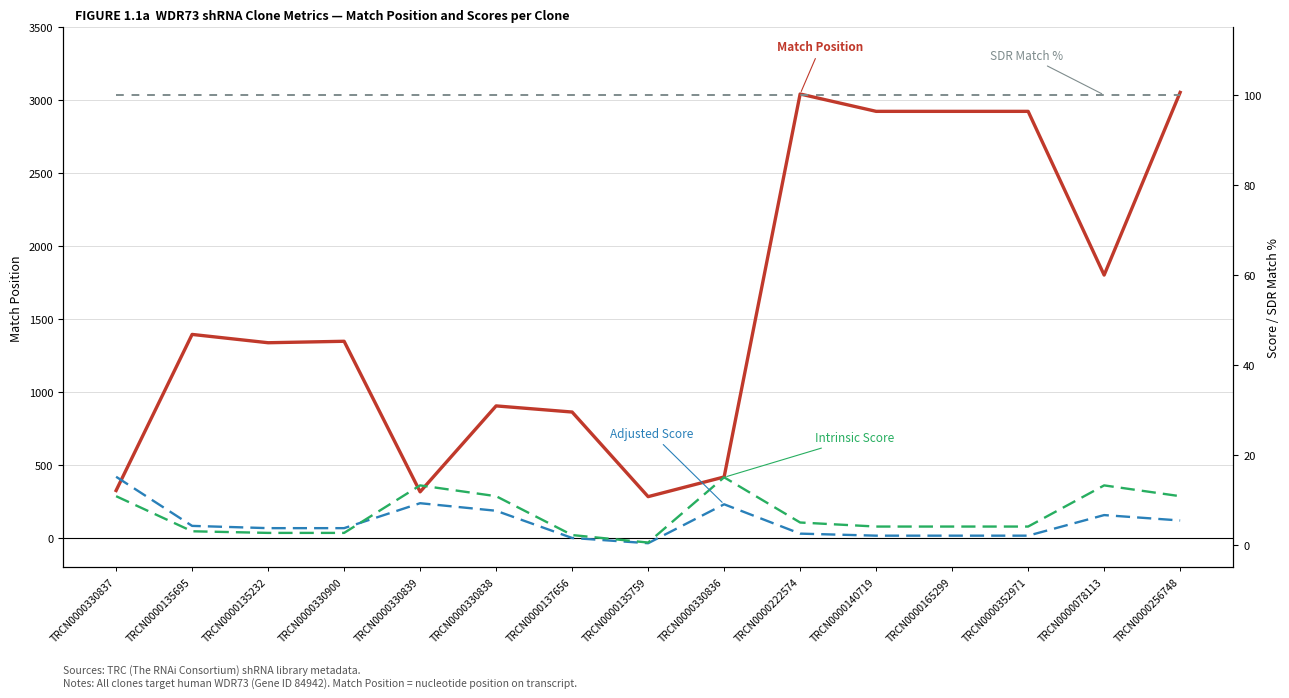

What is the total value across all series at TRCN0000330837?

451.9